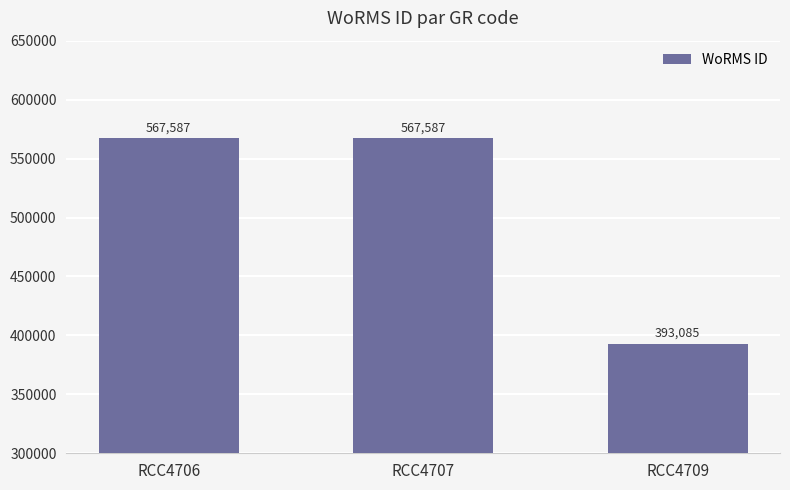

Which has a higher value, RCC4706 or RCC4709?

RCC4706